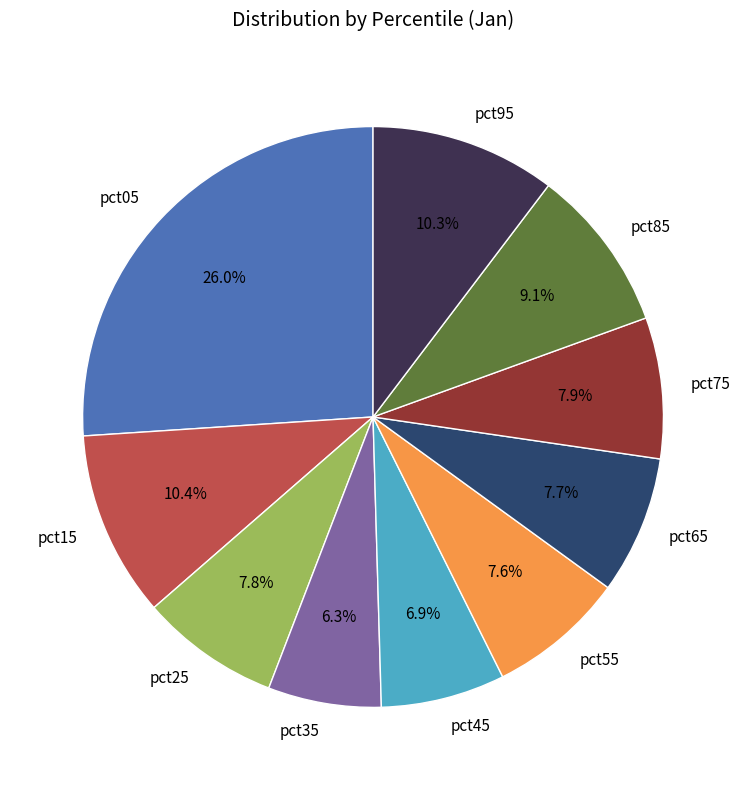

What percentage do pct75 and pct85 together represent?

17.0%